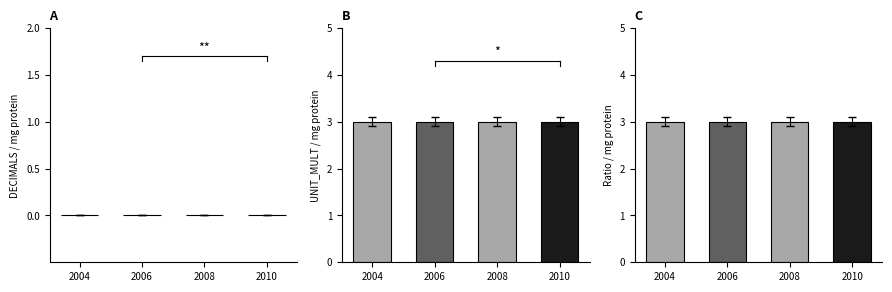

At 2011, list the series in order from largest to smallest.

UNIT_MULT, DECIMALS